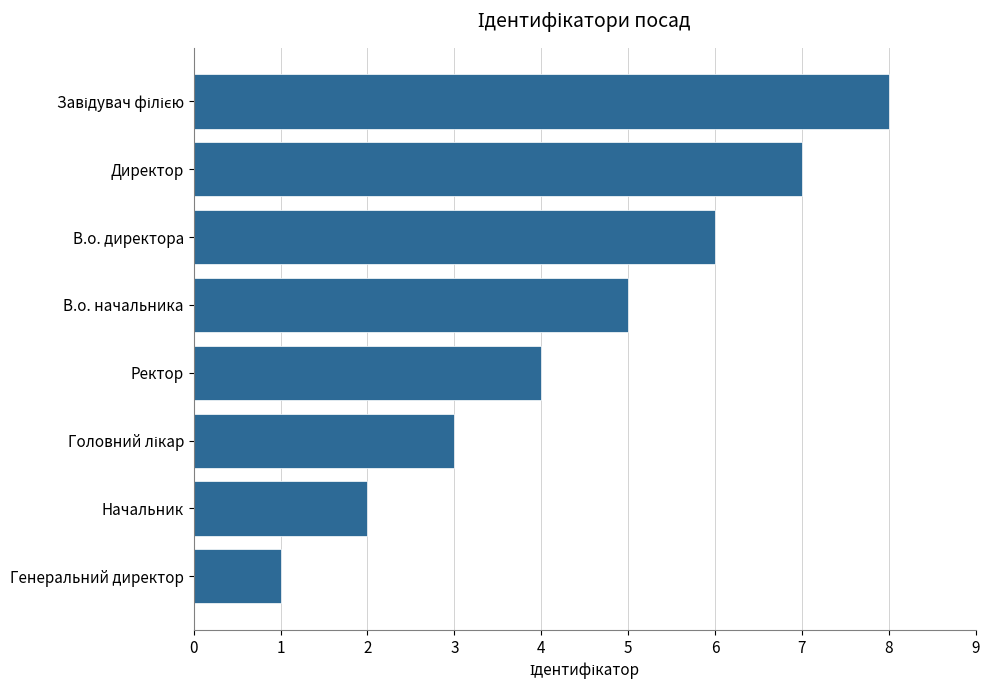

Are the bars horizontal?

Yes